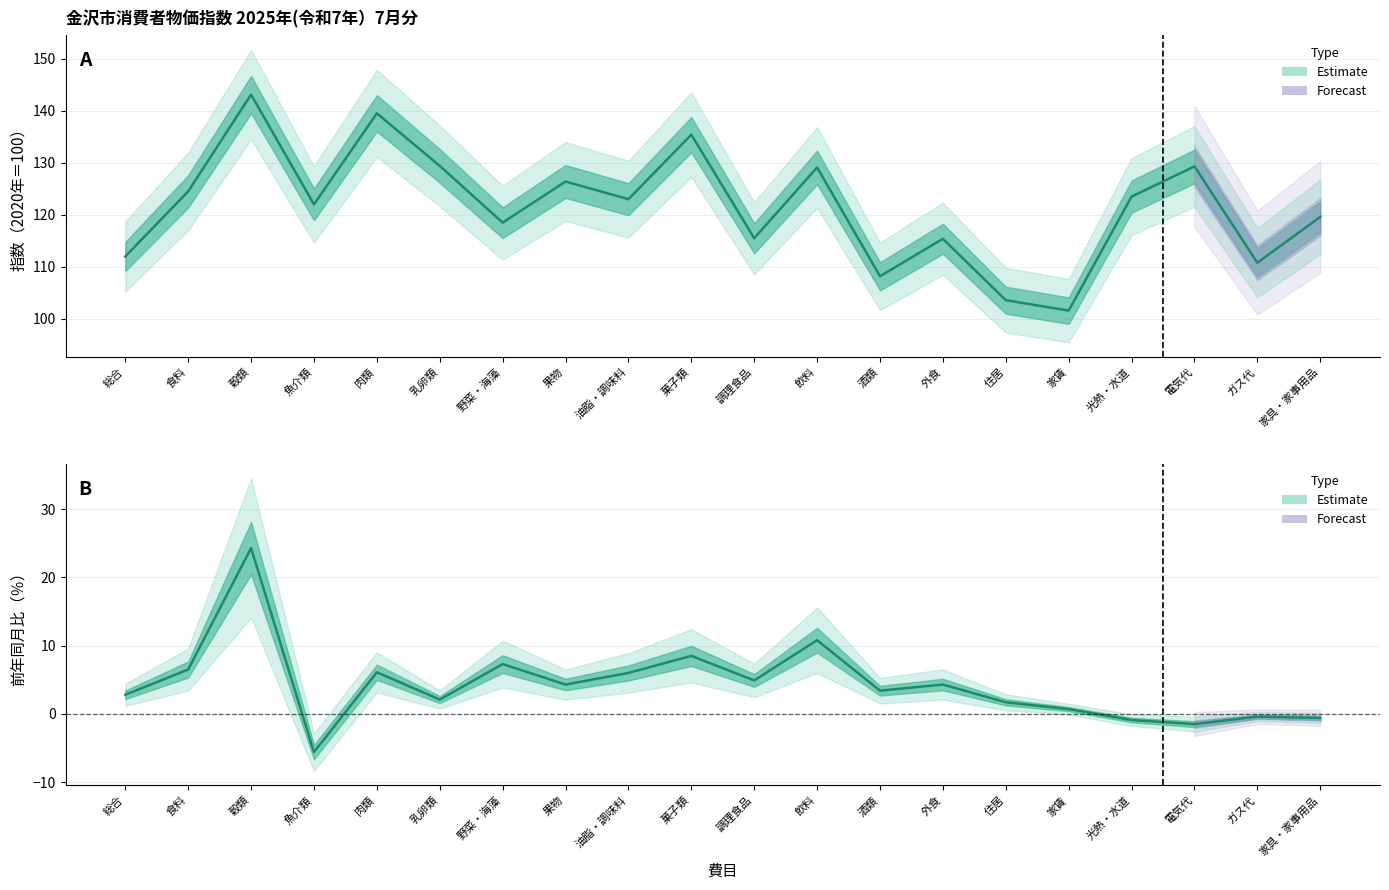

Which category has the highest value in the 前年同月比（Estimate） series?

穀類